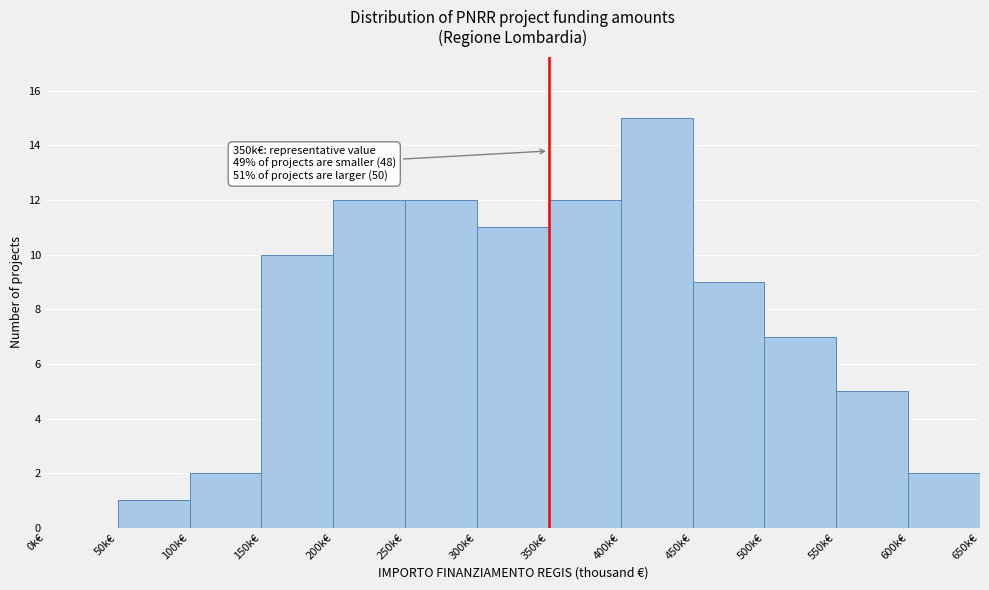

Over which range of the x-axis is the bar tallest?

400 to 450